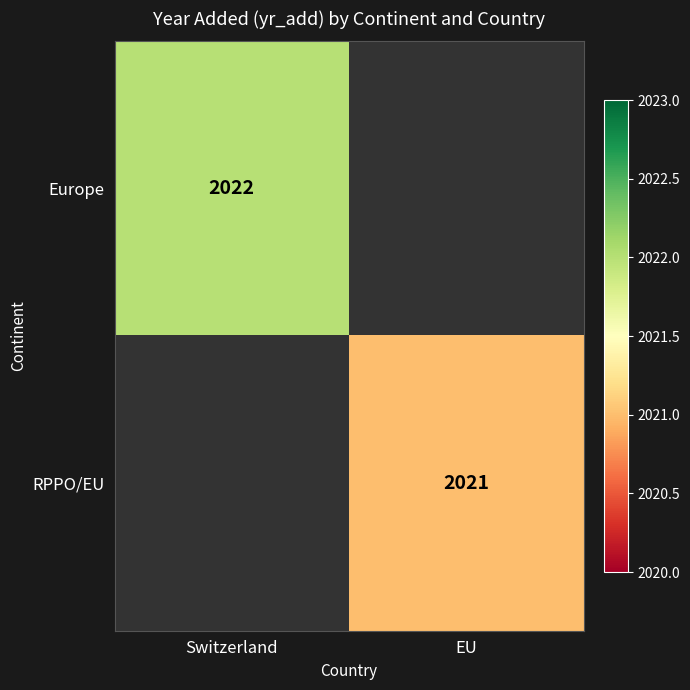

Between EU and Switzerland, which is larger?

Switzerland